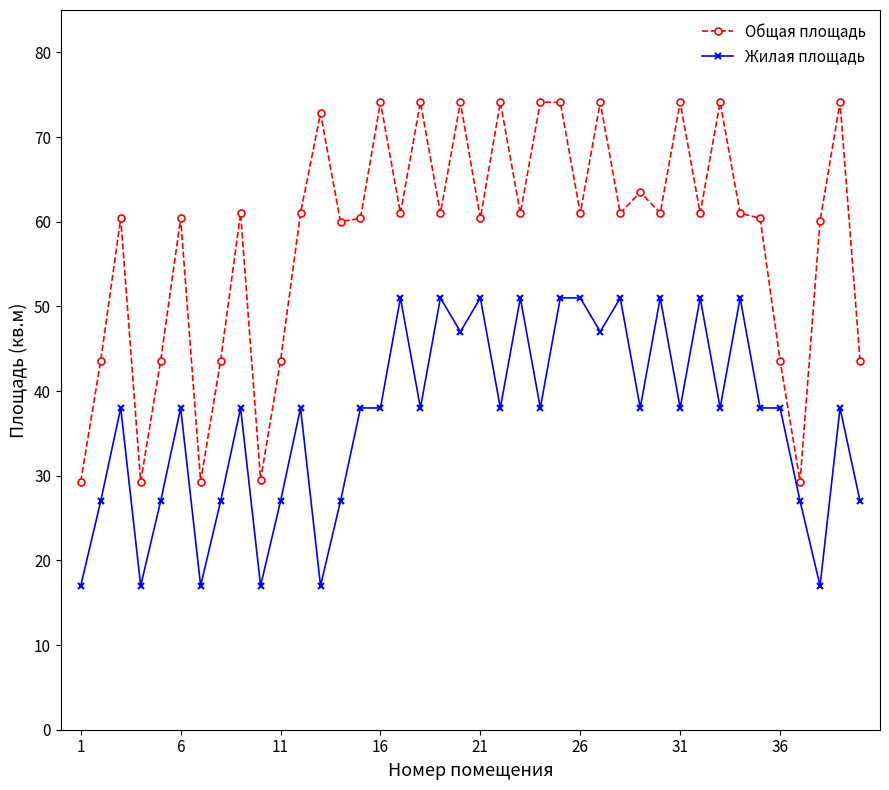

What is the value of the Жилая площадь point at the 38th from the left?

17.0